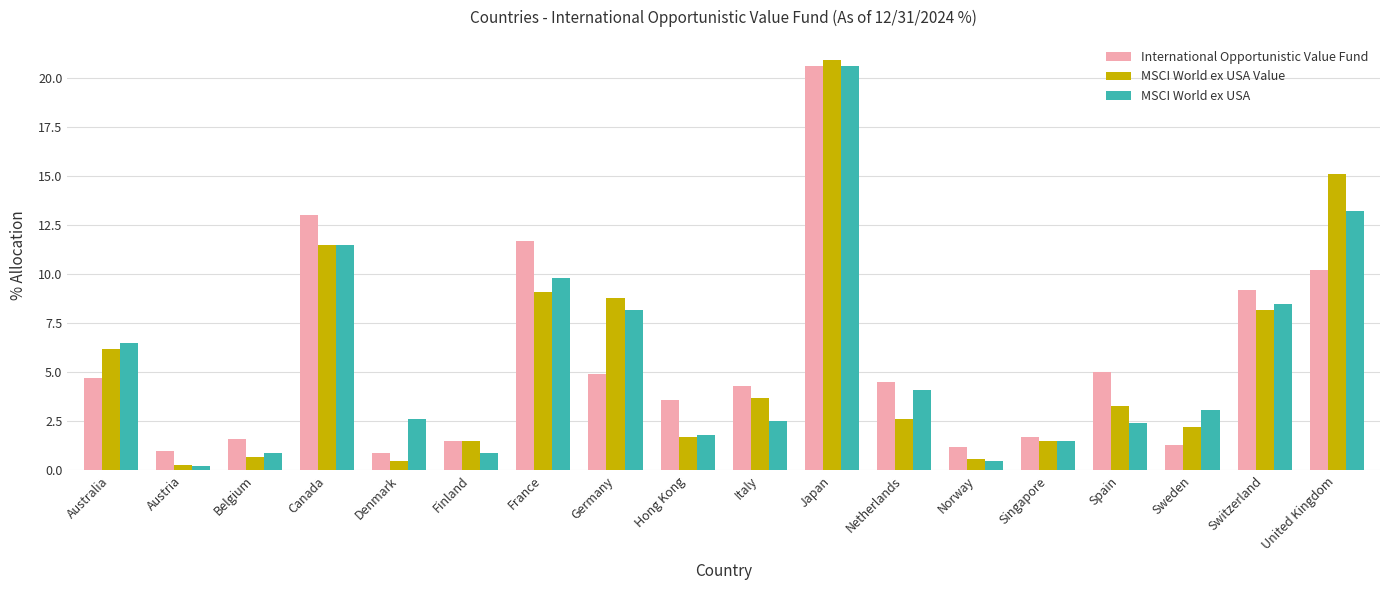

What is the sum of the International Opportunistic Value Fund values at Sweden and Spain?

6.3